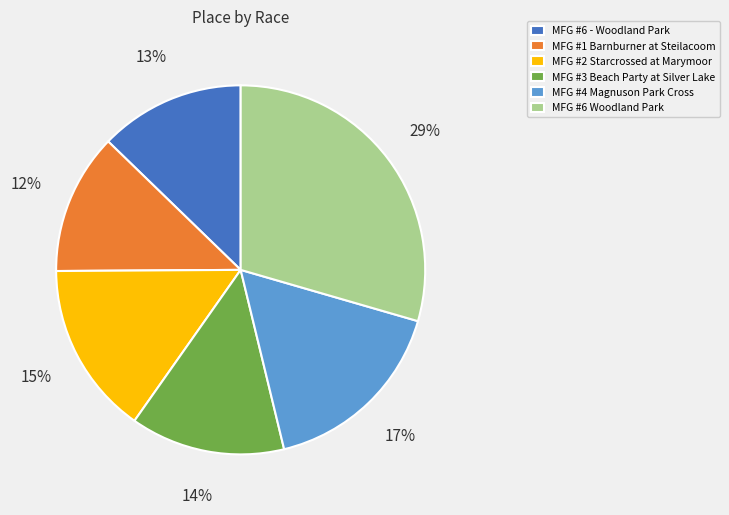

Is it true that MFG #6 Woodland Park is 44% of the pie?

False